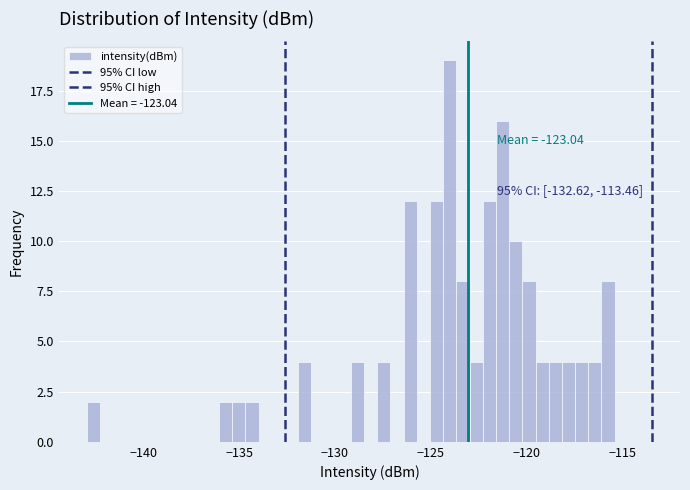

Around what value on the x-axis is the tallest bar? Give the approximate position of its centre, as read against the axis.

-124.0